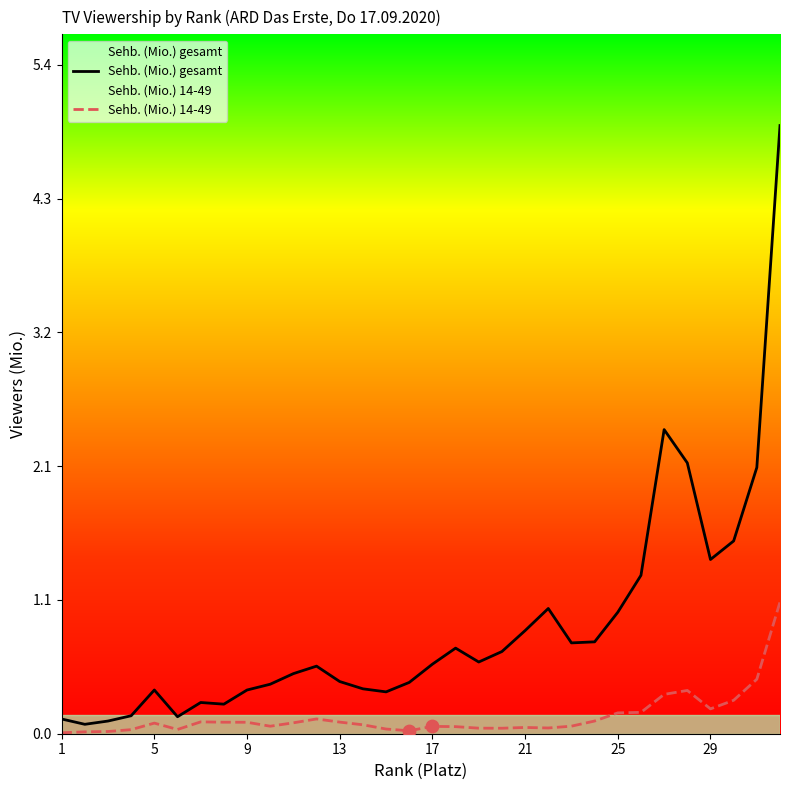

Which series contains the lowest Y value?

Sehb. (Mio.) 14-49